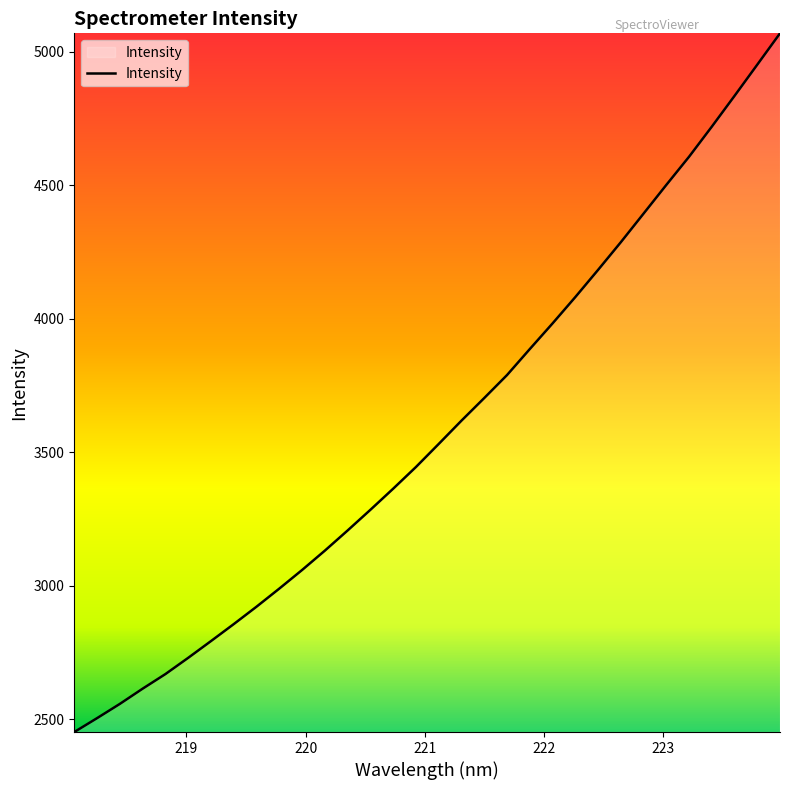

What is the greatest value displayed?

5069.3